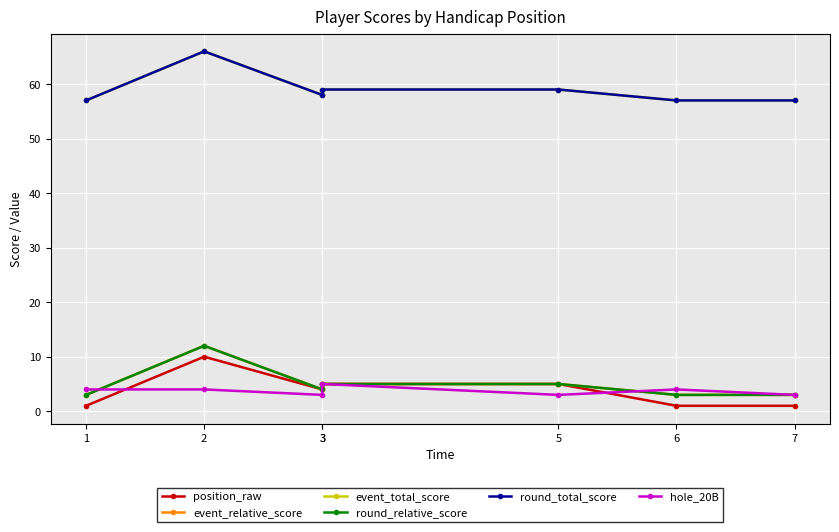

Between 5 and 3, which is larger?

5